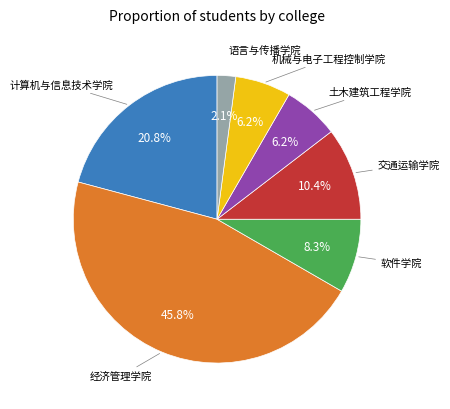

Does any single category account for the majority?

No